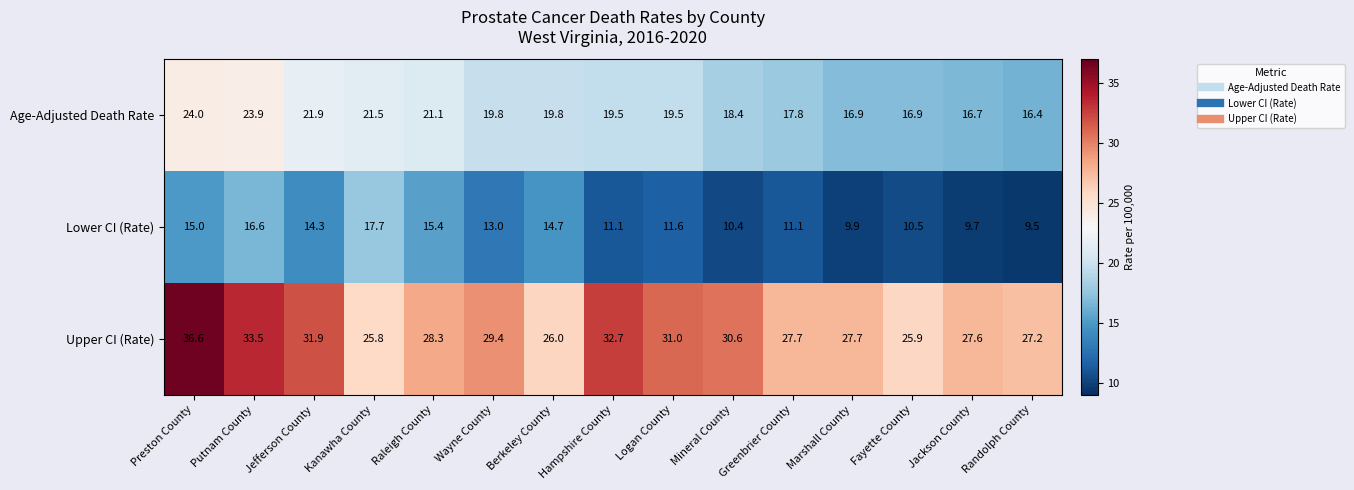

What is the difference between the highest and lowest values at Mineral County?

20.2